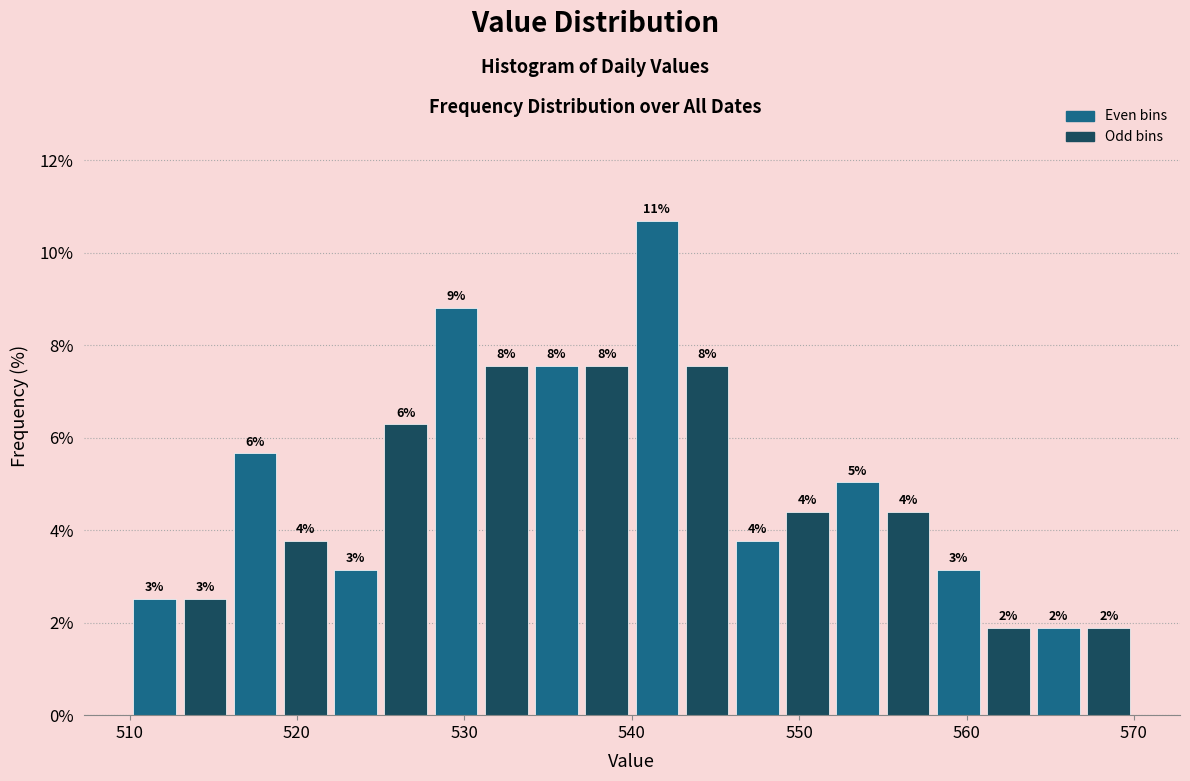

Around what value on the x-axis is the tallest bar? Give the approximate position of its centre, as read against the axis.

542